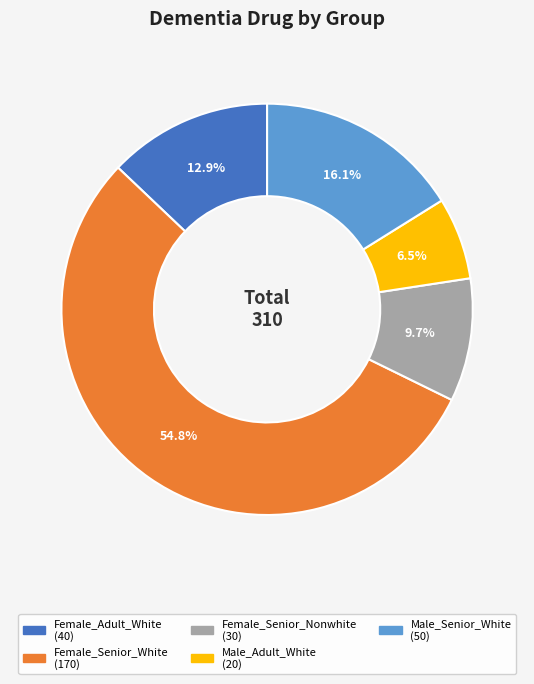

Count the number of slices in the pie.

5